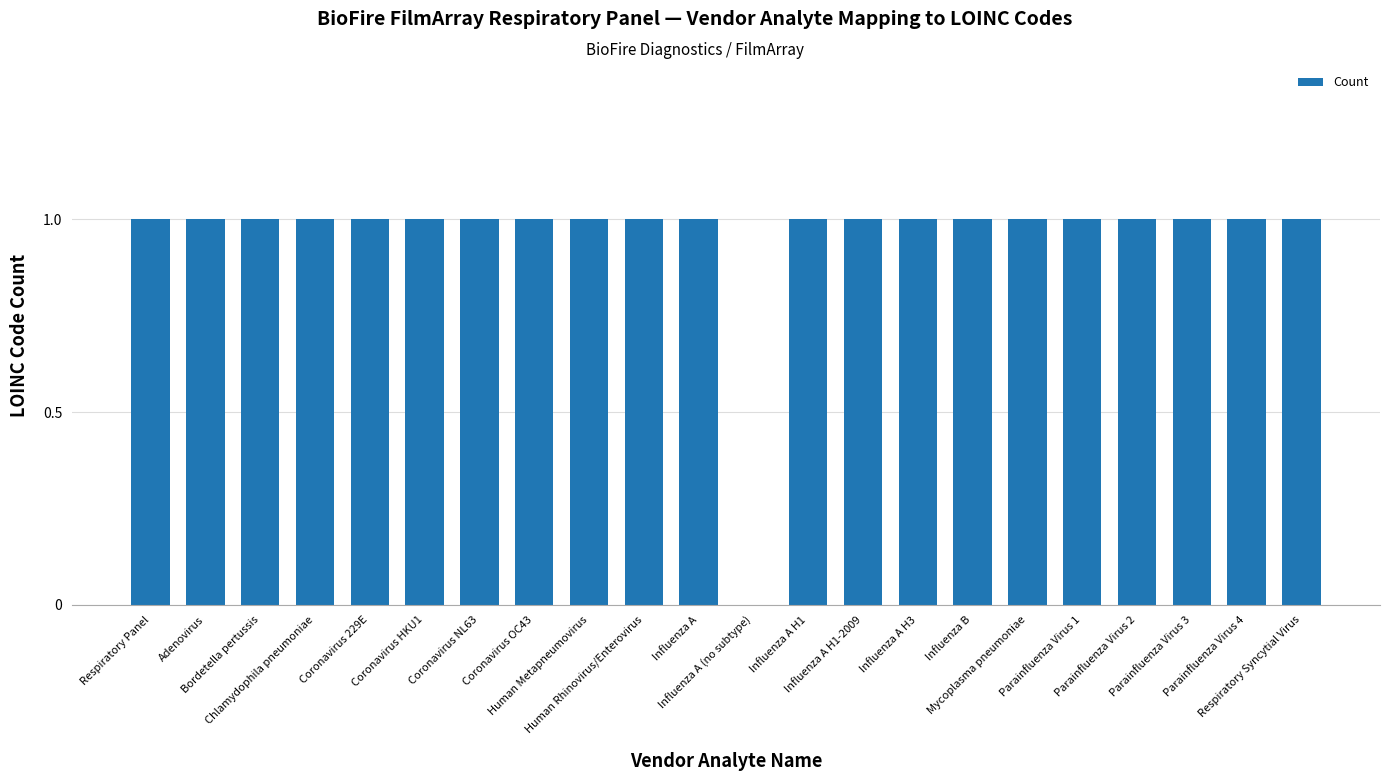

How many positive values are there?

21